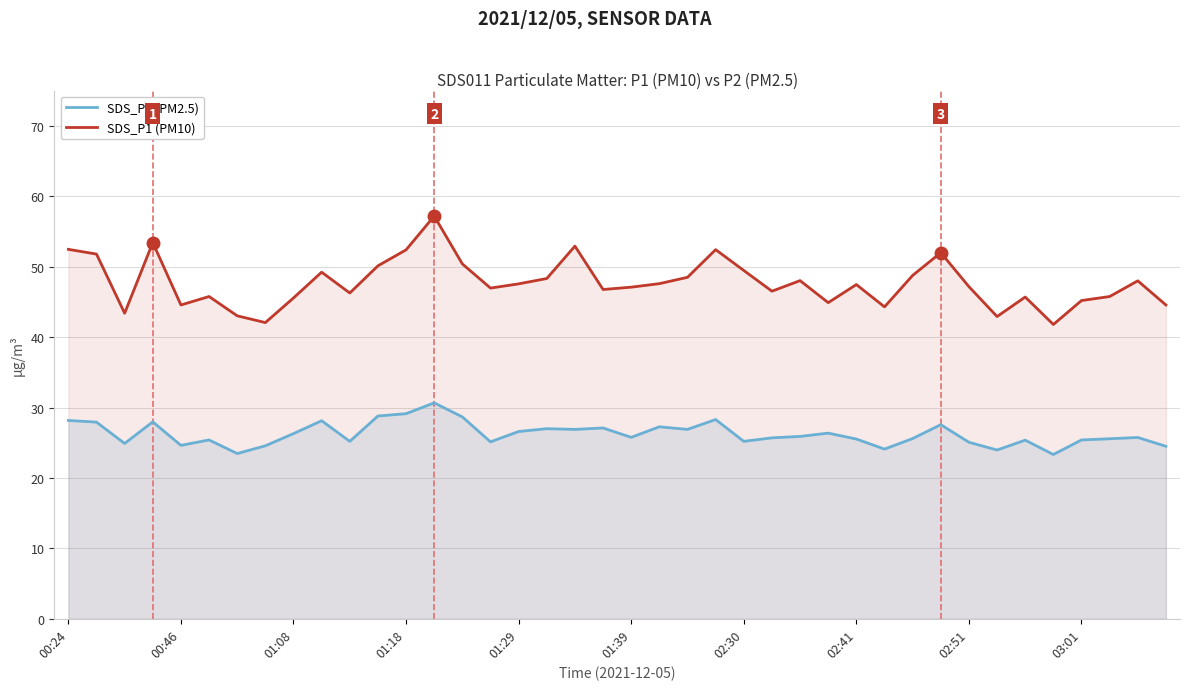

Where does the SDS_P1 (PM10) series first go above 47?

00:24